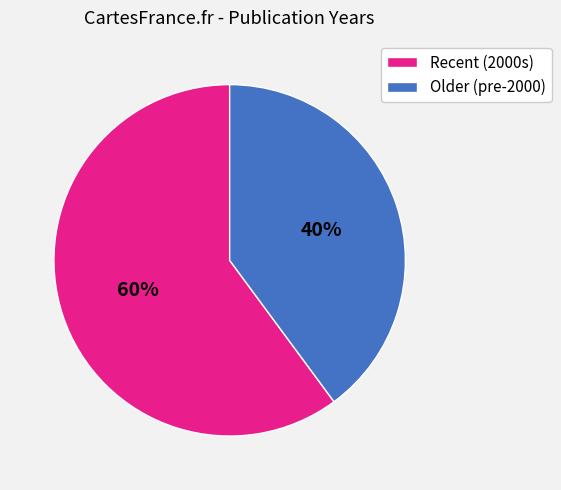

How many segments does this pie chart have?

2